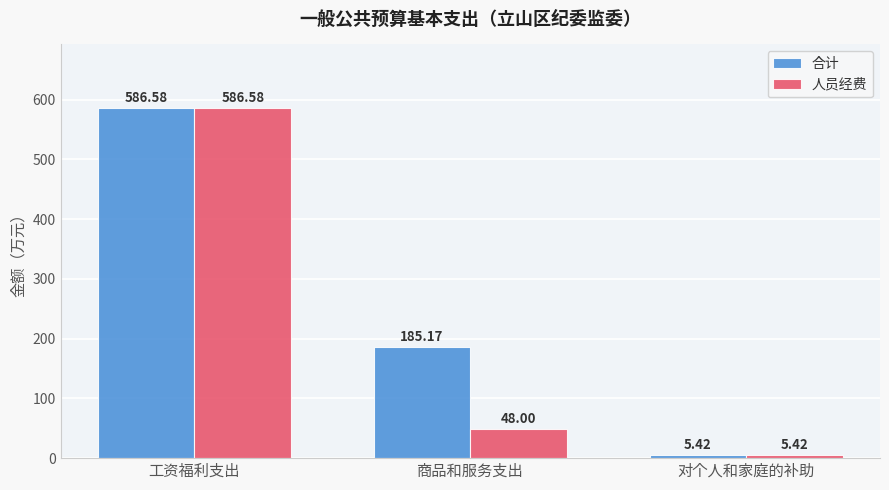

How many groups of bars are there?

3